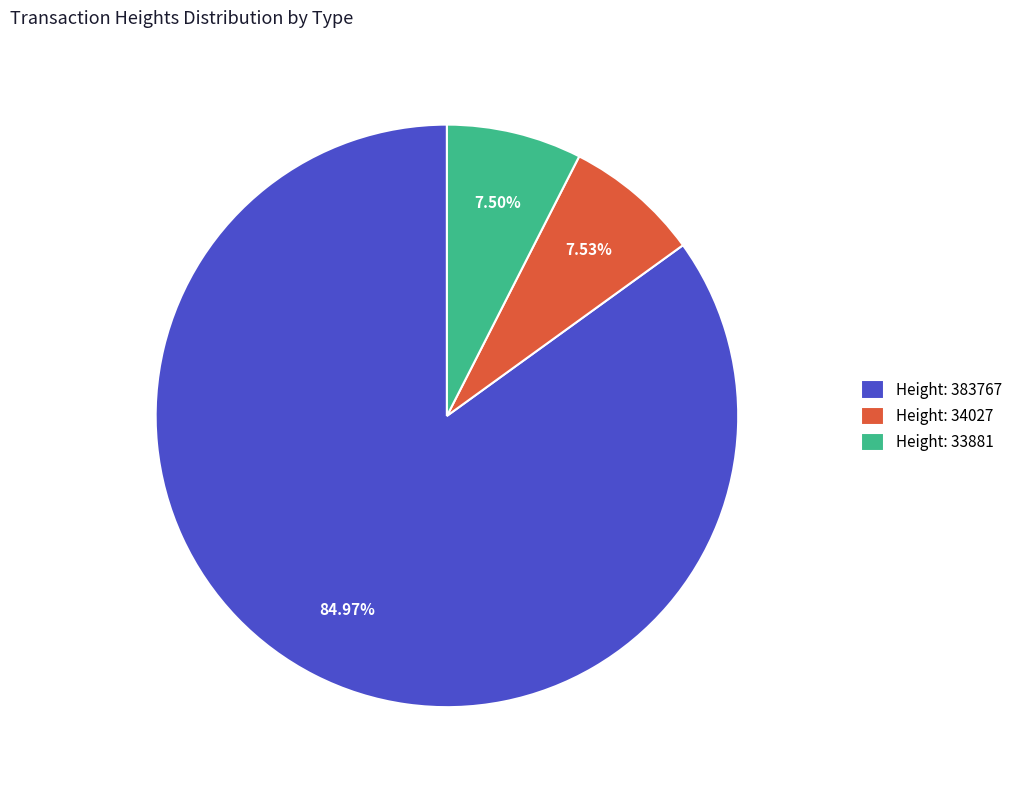

Count the number of slices in the pie.

3